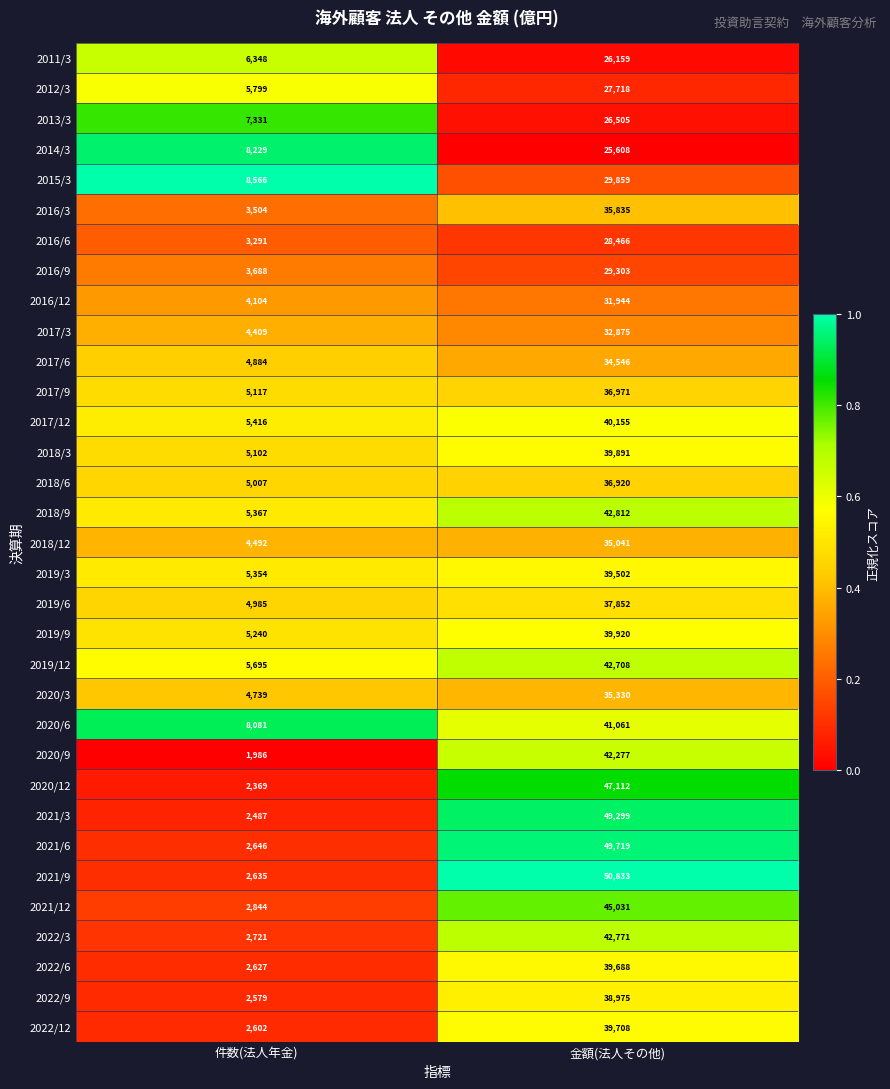

What is the sum of the 2022/6 values at 金額(法人その他) and 件数(法人年金)?

42315